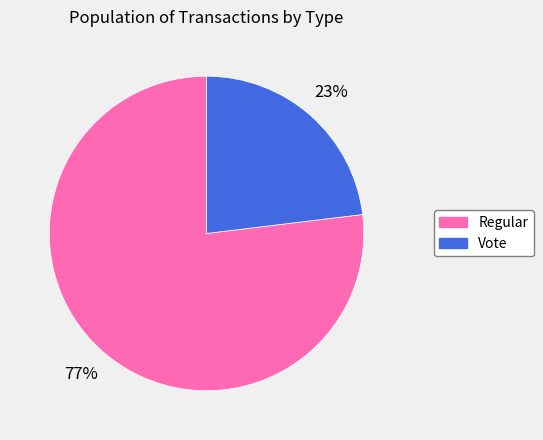

Approximately how many times larger is the value at Regular compared to Vote?

3.3